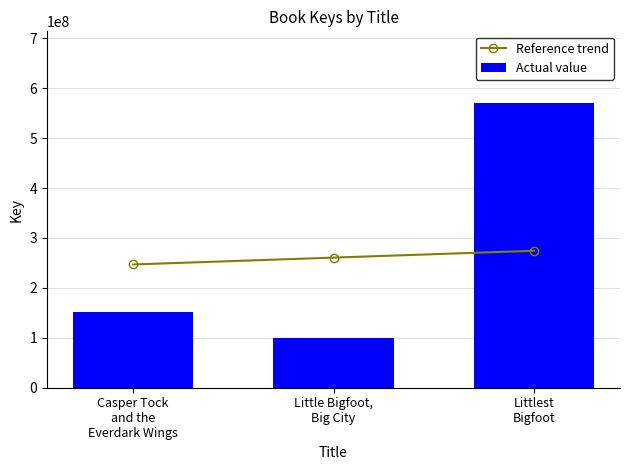

Which series has the largest range (max minus min)?

Actual value